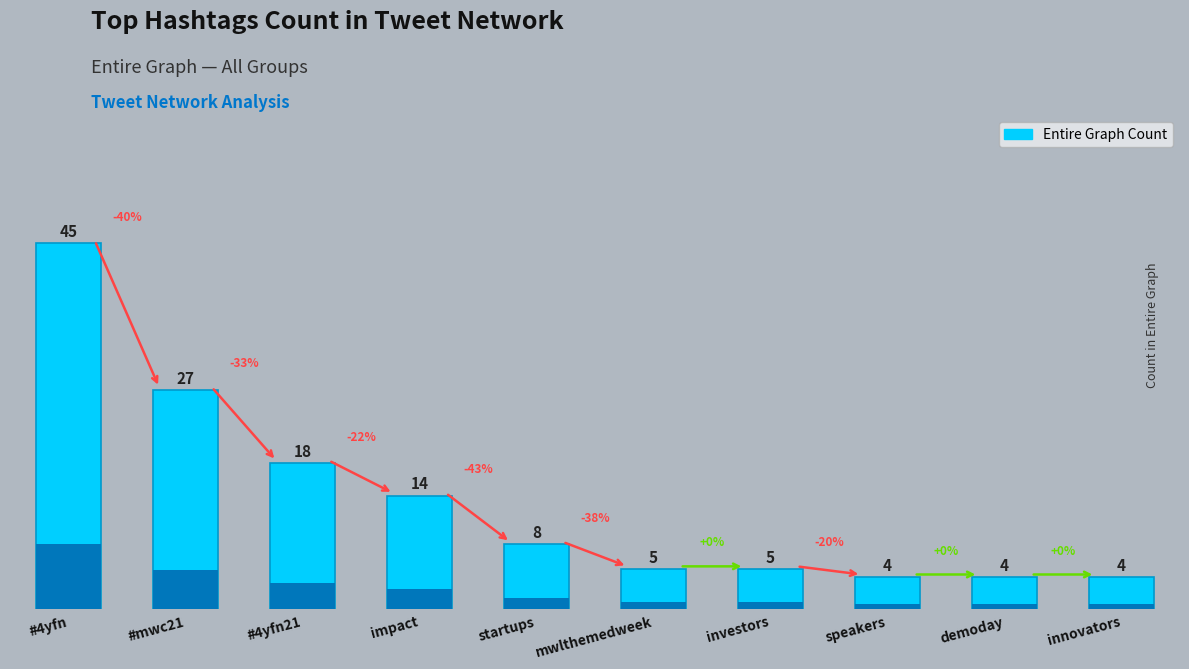

Reading left to right, transcribe all the data shown in this chart.

#4yfn=45	#mwc21=27	#4yfn21=18	impact=14	startups=8	mwlthemedweek=5	investors=5	speakers=4	demoday=4	innovators=4